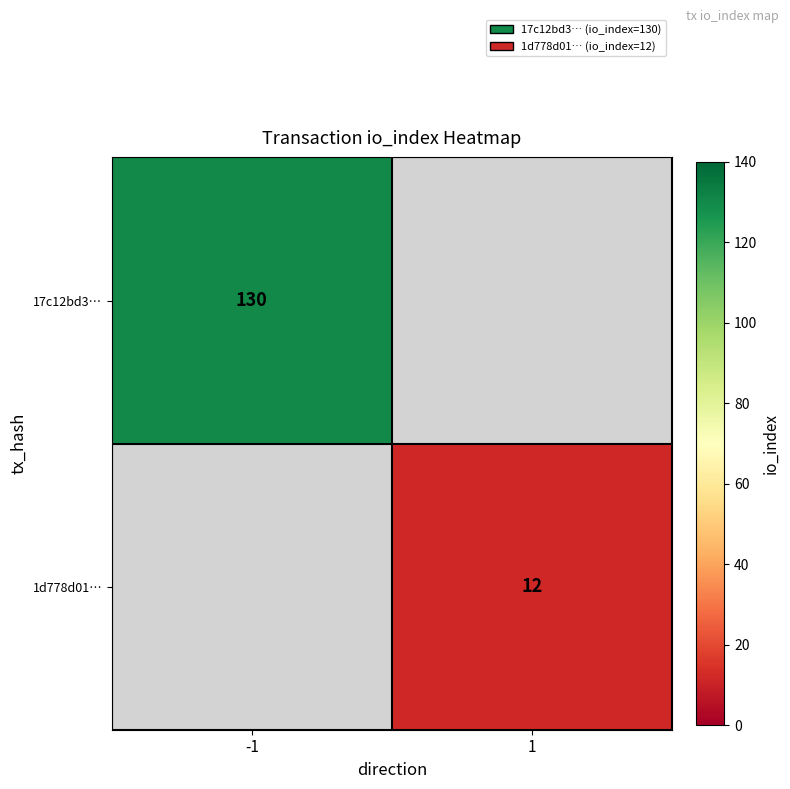

The 1d778d01… series shows 12 at 1. True or false?

True